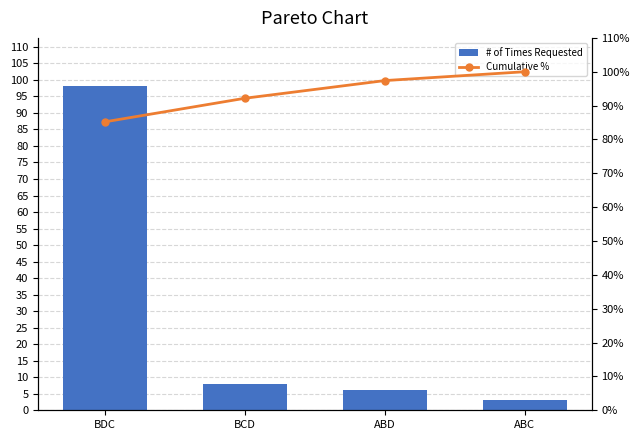

Which series has the largest range (max minus min)?

# of Times Requested